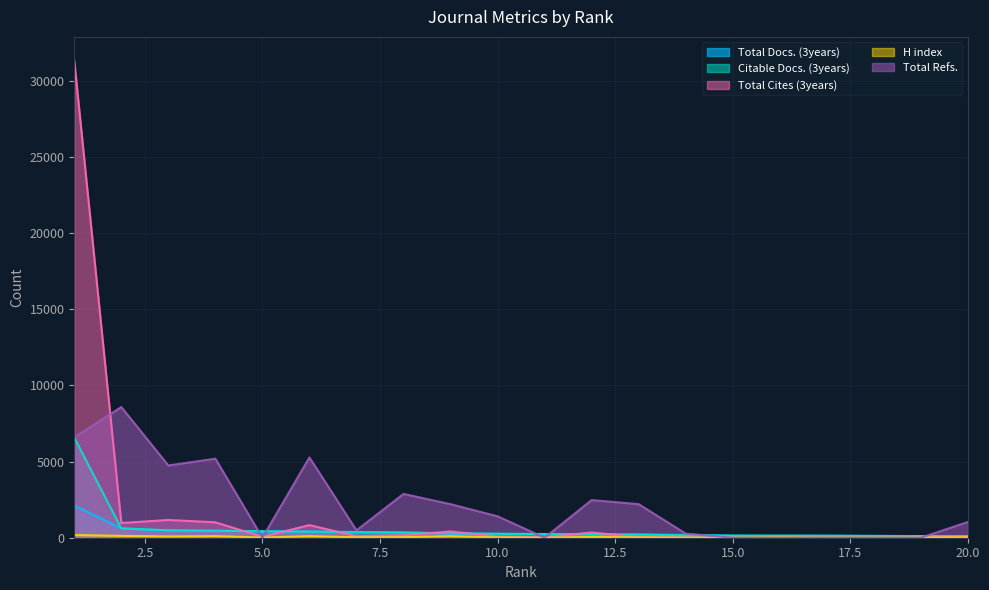

Count the number of categories in the chart.

20